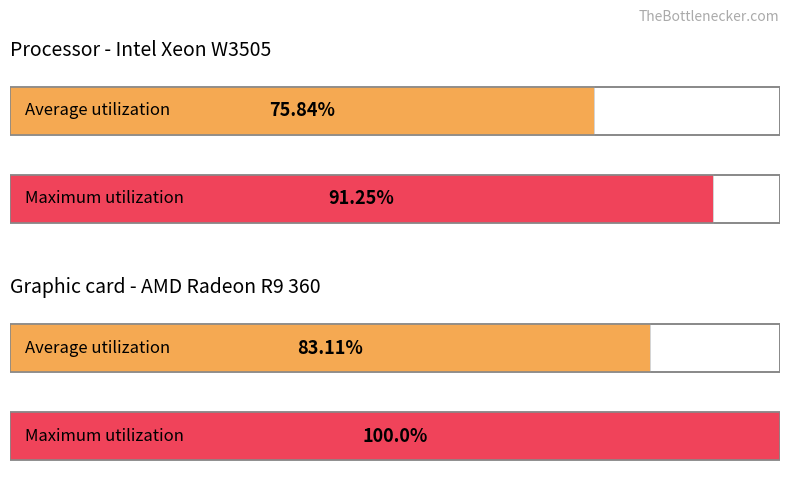

Does the chart contain stacked bars?

No